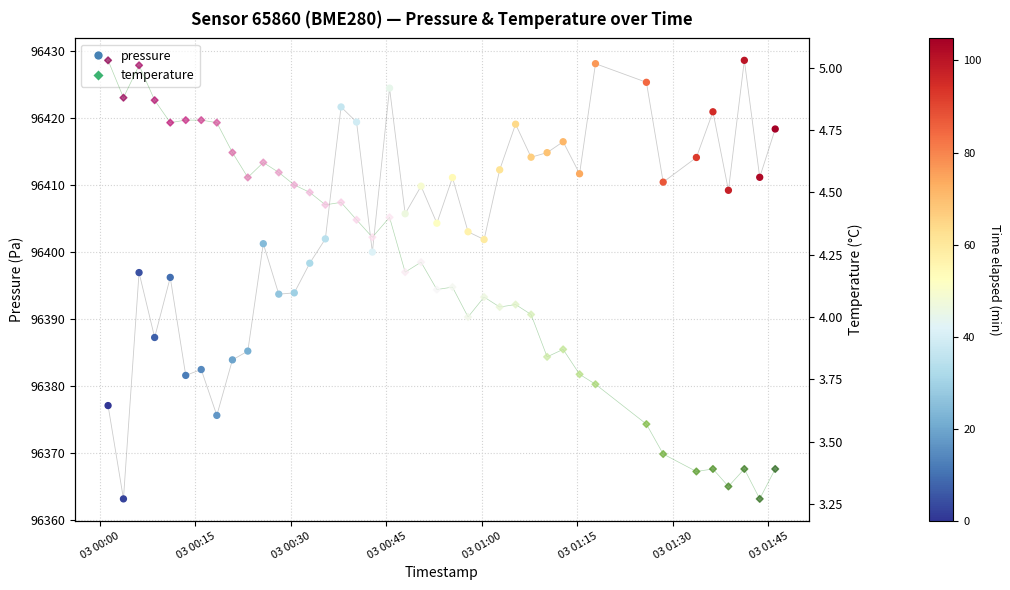

Which series has the largest total across all categories?

pressure